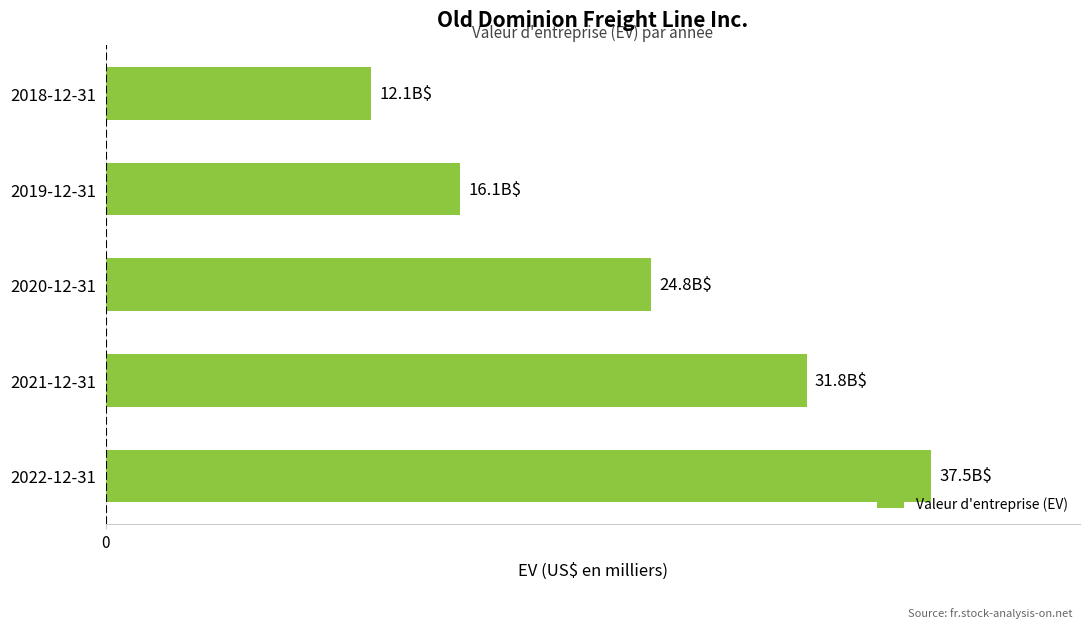

List the labels in order of value, smallest first.

2018-12-31, 2019-12-31, 2020-12-31, 2021-12-31, 2022-12-31